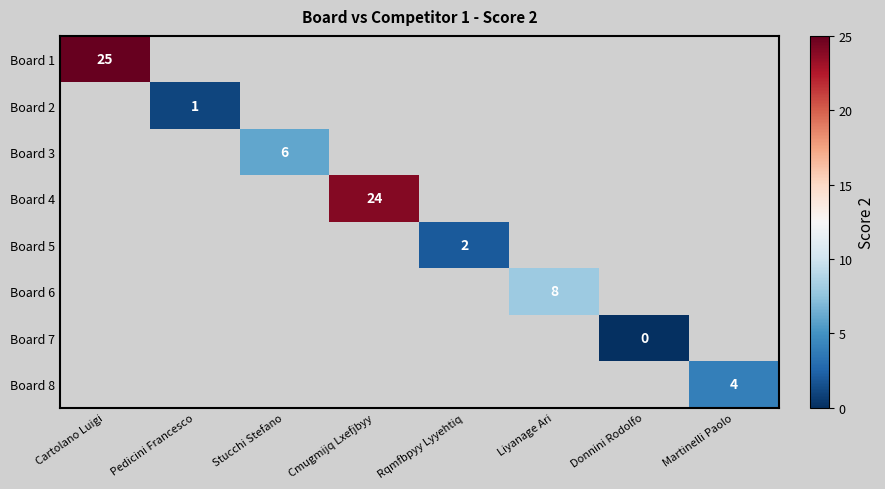

How many series are shown in this chart?

8